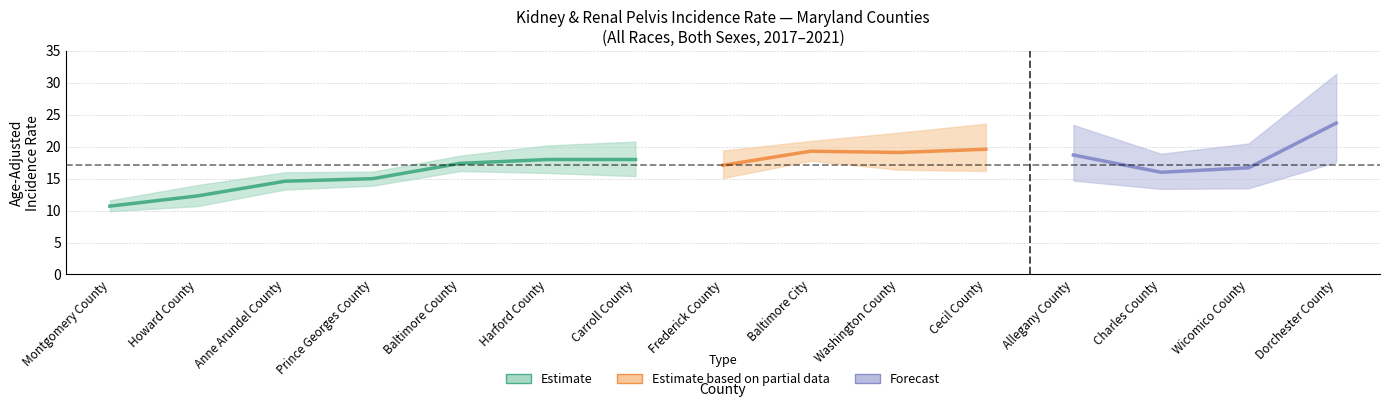

Reading left to right, extract all data points from this chart.

rate: 10.7	12.3	14.6	15.0	17.4	18.0	18.0	17.1	19.3	19.1	19.6	18.7	16.0	16.7	23.7
lower_ci: 9.9	10.7	13.3	13.9	16.2	15.9	15.4	15.1	17.8	16.4	16.2	14.7	13.4	13.5	17.6
upper_ci: 11.6	14.0	16.0	16.1	18.6	20.2	20.8	19.4	20.9	22.2	23.6	23.4	18.9	20.5	31.4
trend: -0.1	-0.6	0.7	1.7	0.9	1.4	1.3	0.3	0.5	2.3	3.0	1.0	1.5	1.4	2.2
trend_lower: -1.2	-2.2	-1.1	0.3	0.0	-0.6	-1.0	-1.4	-9.9	0.8	1.0	-2.0	-1.1	-1.3	-2.2
trend_upper: 1.2	1.3	2.7	3.5	1.9	3.8	3.9	2.4	4.7	4.2	5.5	4.2	4.7	4.6	7.7